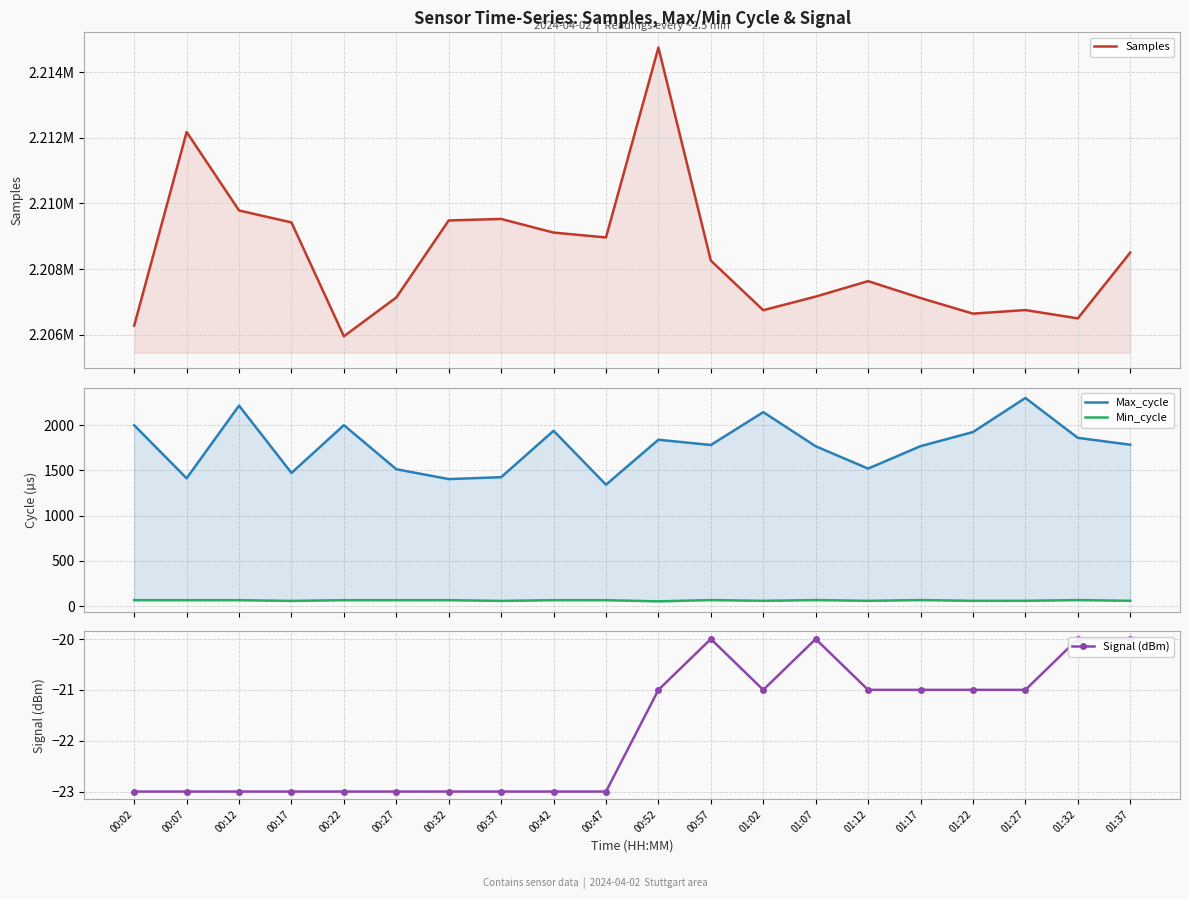

What is the average value of the Max_cycle series?

1772